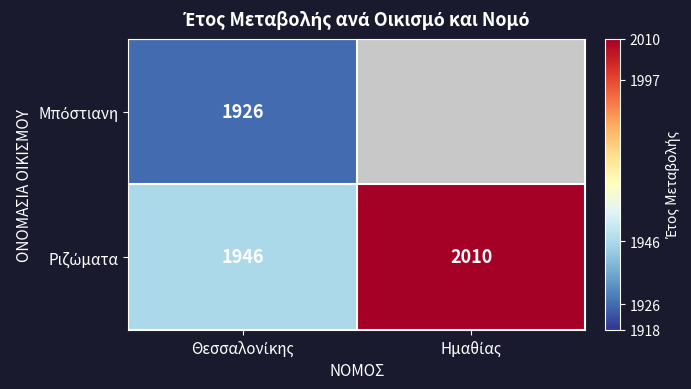

At which label does Ριζώματα reach its minimum?

Θεσσαλονίκης